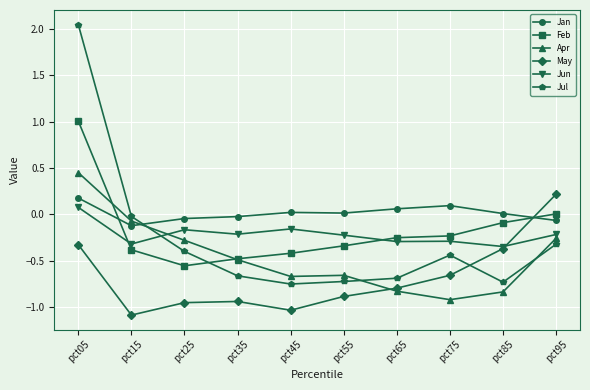

At which category does Jun reach its first local valley?

pct15